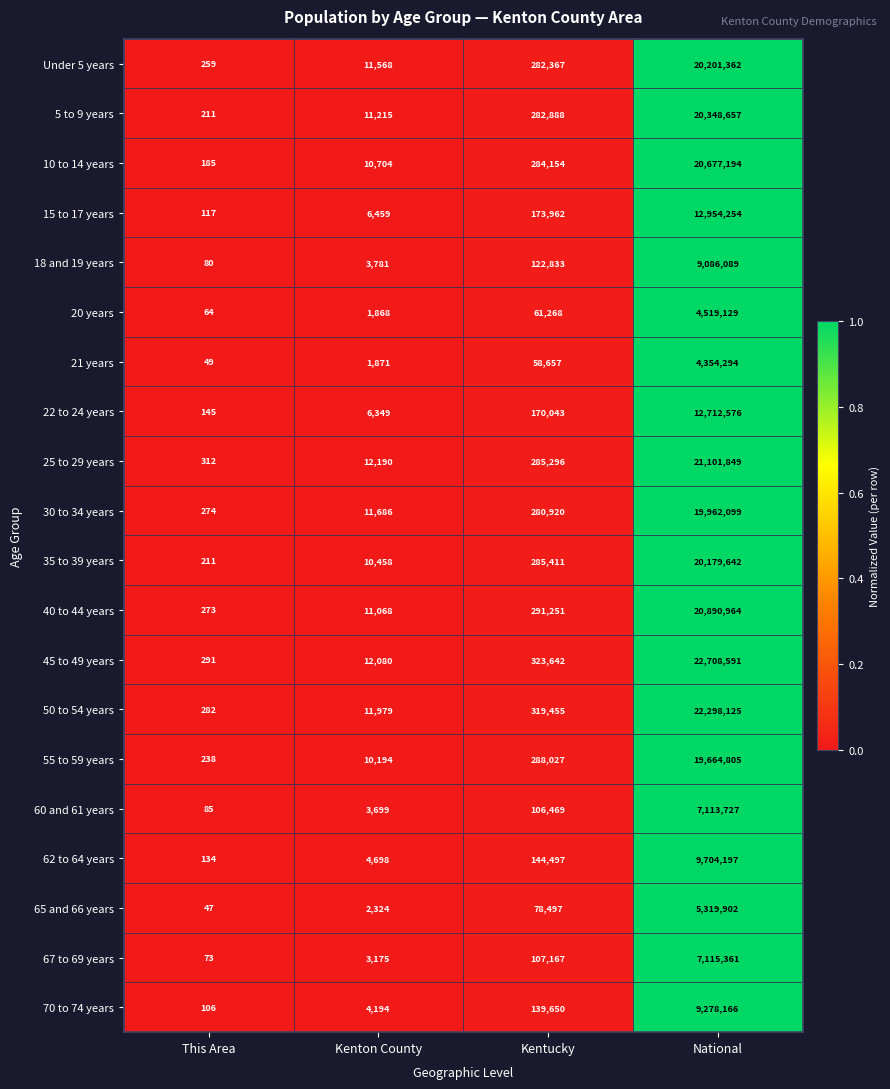

What is the difference between the maximum and minimum values in the 45 to 49 years series?

22708300